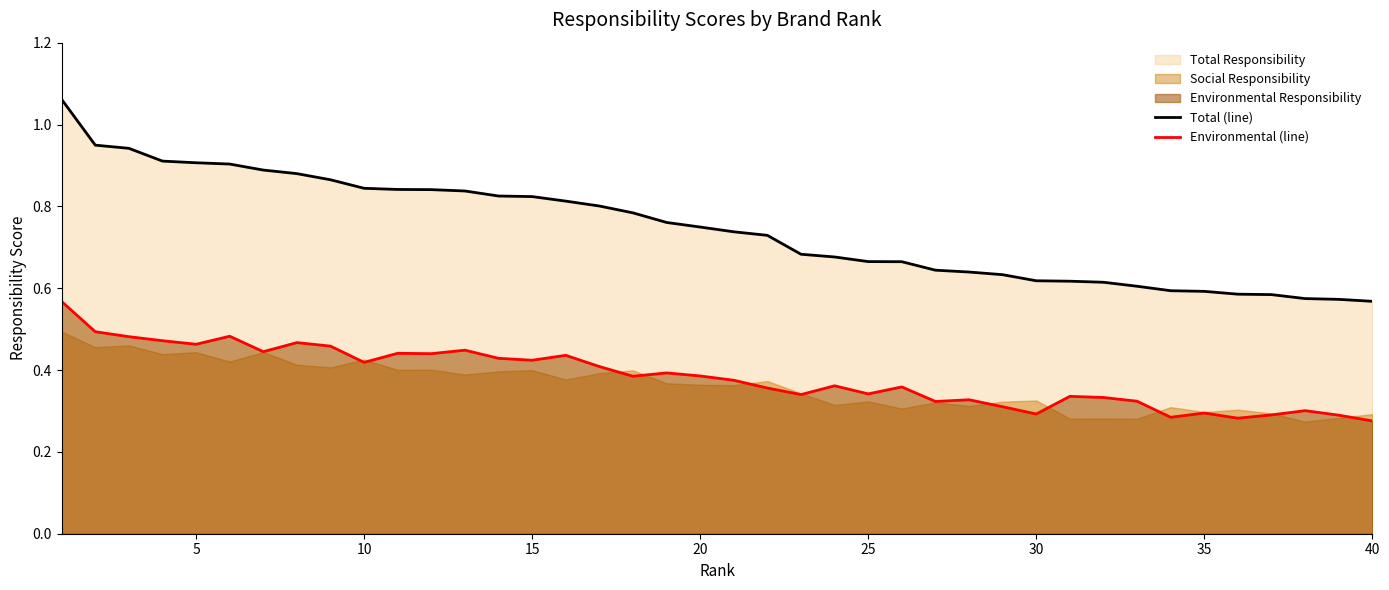

Does the chart have visible grid lines?

No